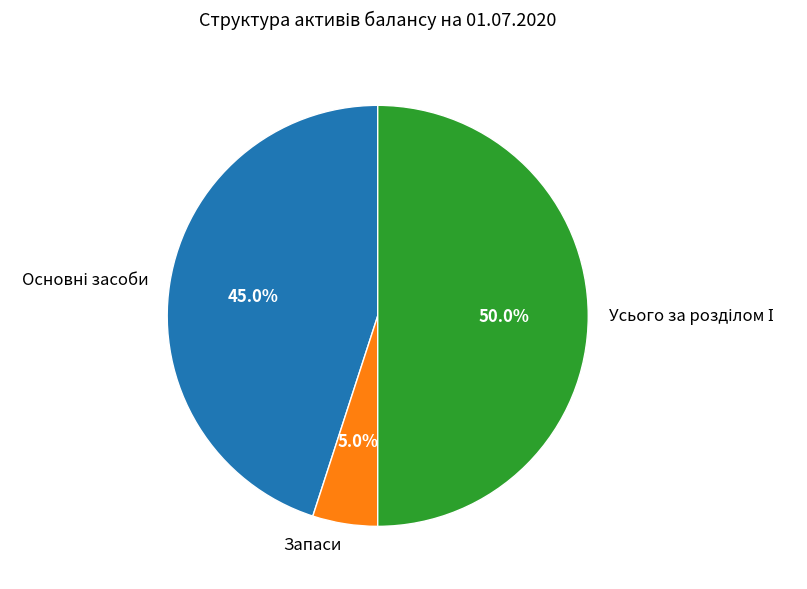

Which slice is the smallest?

Запаси